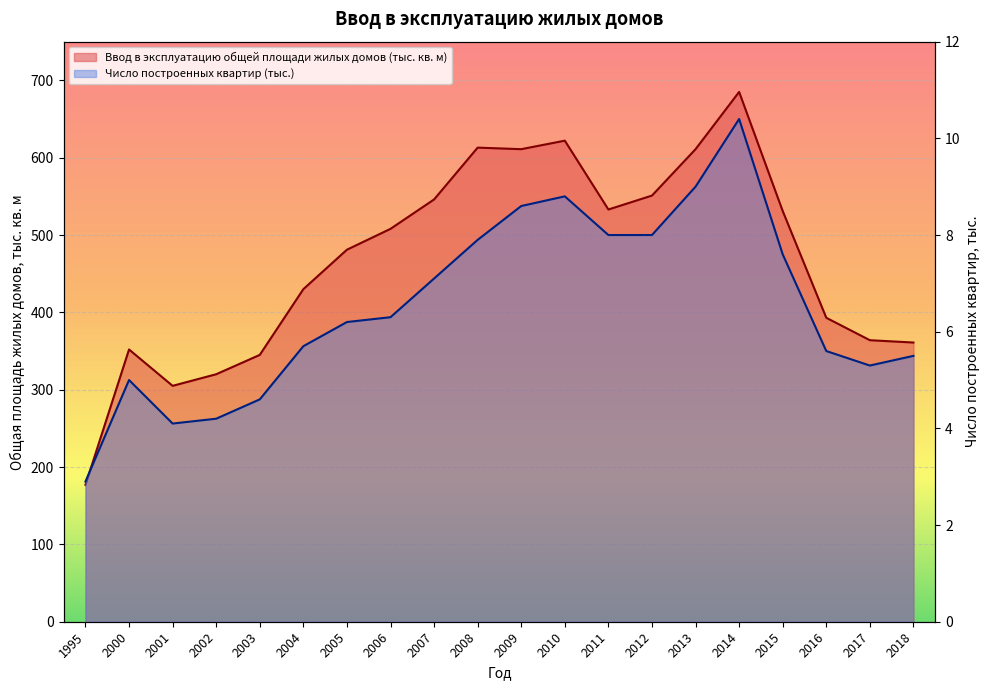

List the series in order of their peak value, highest first.

Ввод в эксплуатацию общей площади жилых домов, Число построенных квартир